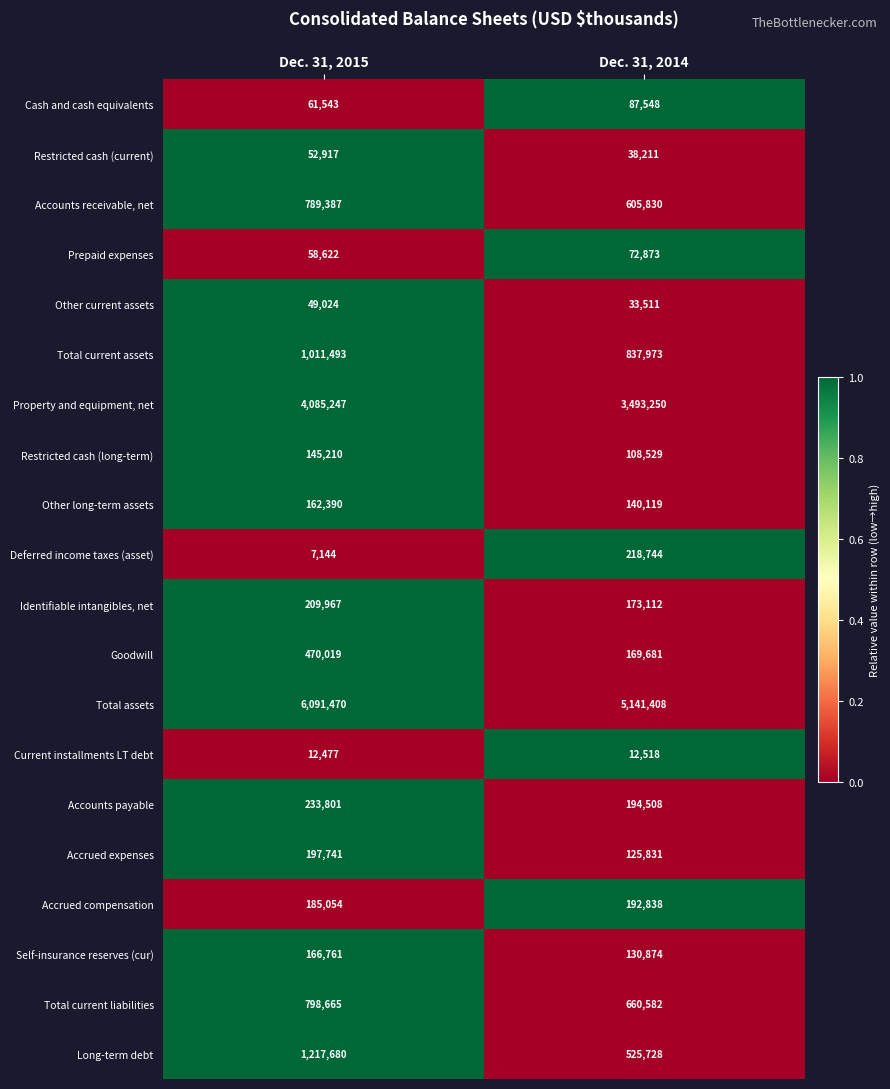

Where is Identifiable intangibles, net nearest to the value 191539?

Dec. 31, 2014